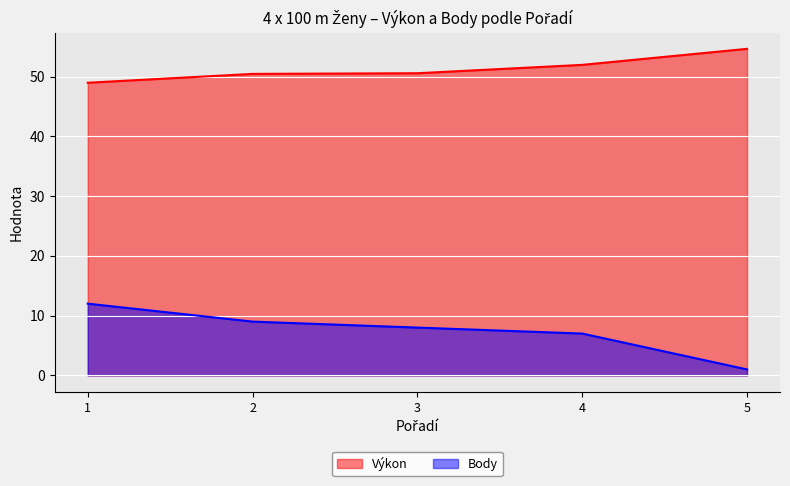

At 1, list the series in order from smallest to largest.

Body, Výkon